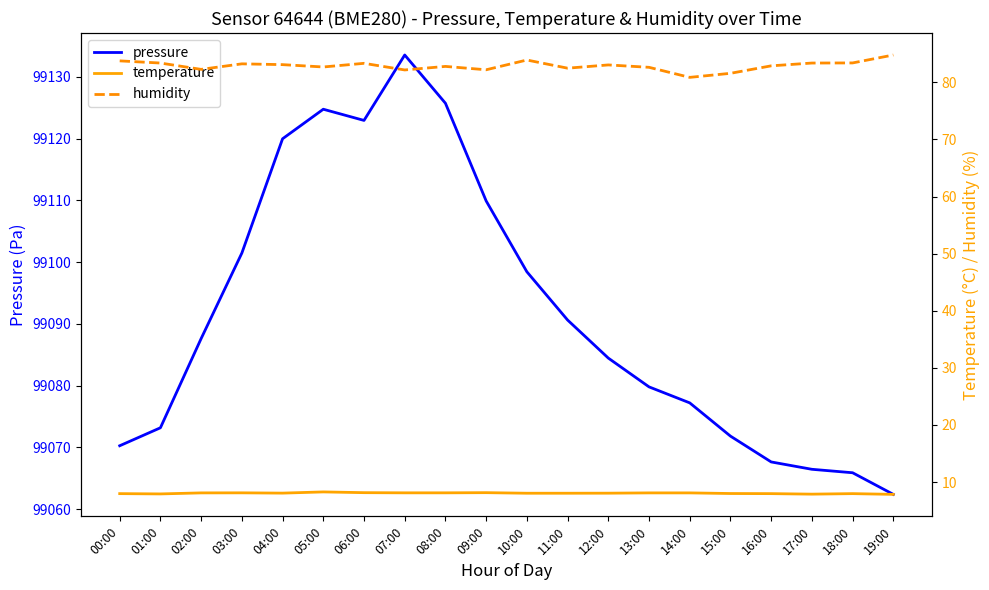

Reading left to right, what are all the values shown in this chart?

pressure: 99070.3	99073.2	99087.6	99101.5	99120.0	99124.8	99122.9	99133.5	99125.7	99109.9	99098.4	99090.6	99084.5	99079.8	99077.2	99071.8	99067.7	99066.5	99065.9	99062.4
temperature: 8.0	7.9	8.1	8.1	8.1	8.3	8.1	8.1	8.1	8.1	8.0	8.0	8.1	8.1	8.1	8.0	8.0	7.9	8.0	7.8
humidity: 83.8	83.4	82.3	83.2	83.1	82.7	83.3	82.2	82.8	82.2	83.9	82.5	83.1	82.6	80.9	81.6	82.9	83.4	83.4	84.8